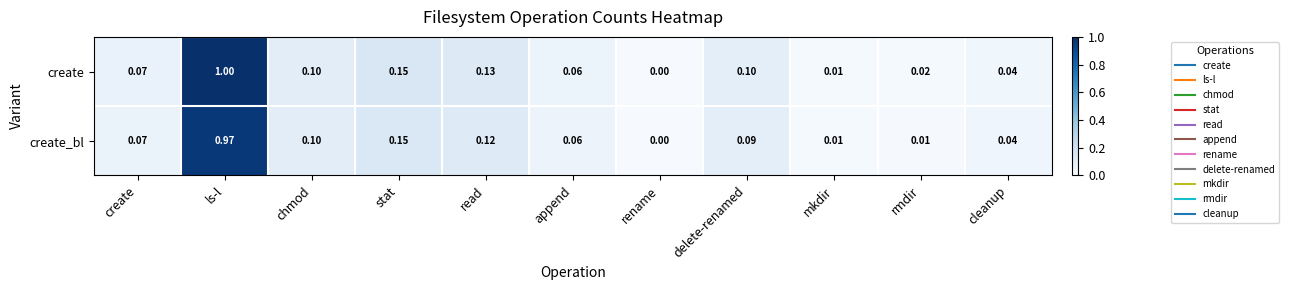

At which category does the chart reach its peak across all series?

ls-l